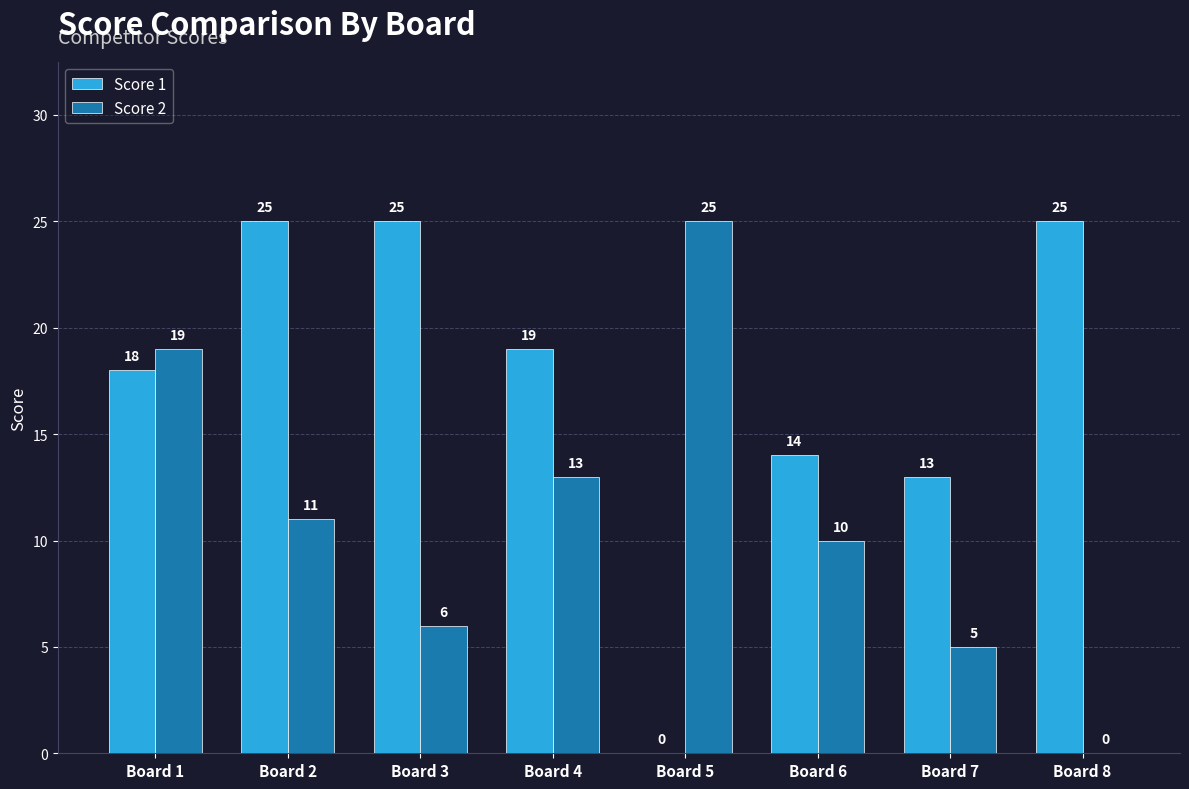

What is the sum of the Score 1 values at Board 6 and Board 3?

39